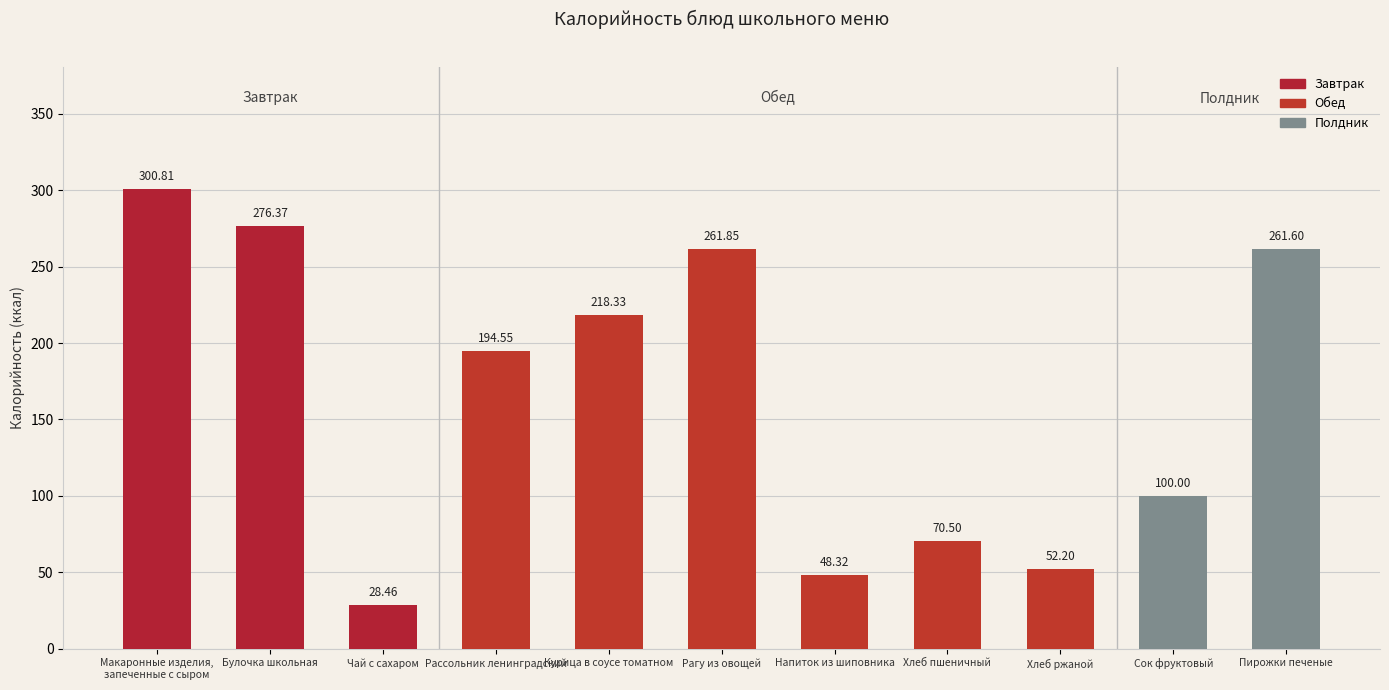

Reading left to right, transcribe all the data shown in this chart.

300.8	276.4	28.5	194.6	218.3	261.9	48.3	70.5	52.2	100.0	261.6